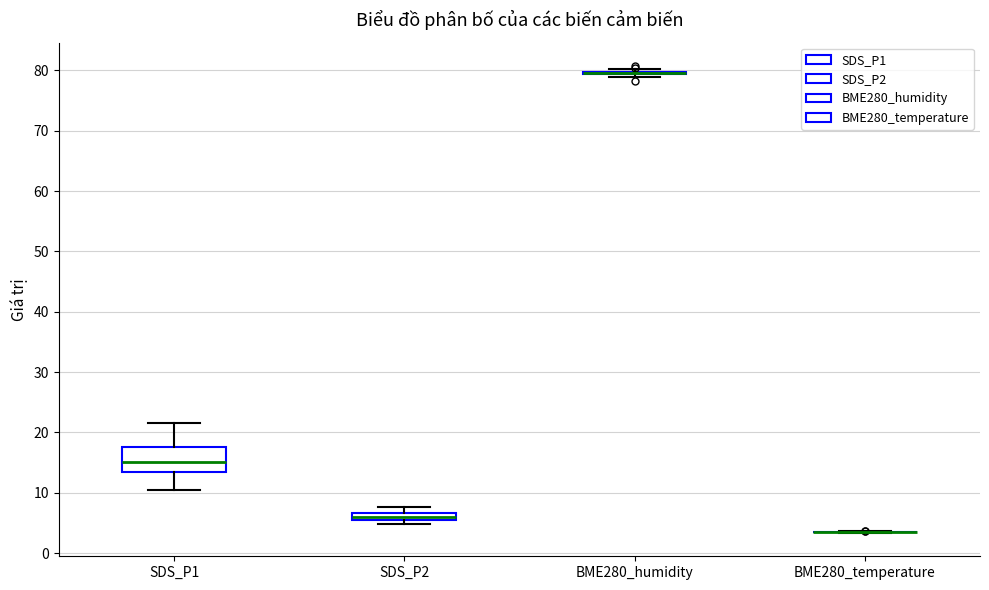

Comparing the boxes themselves (not the whiskers), which one is the tallest?

SDS_P1